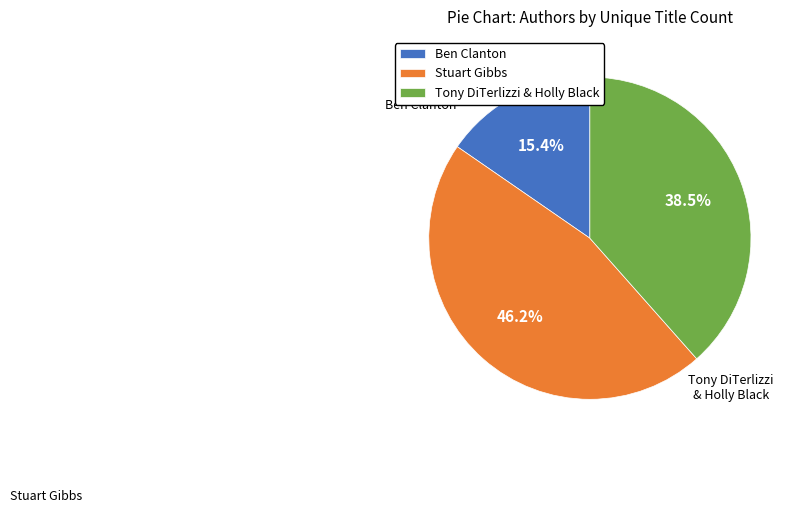

Between Tony DiTerlizzi & Holly Black and Stuart Gibbs, which is larger?

Stuart Gibbs